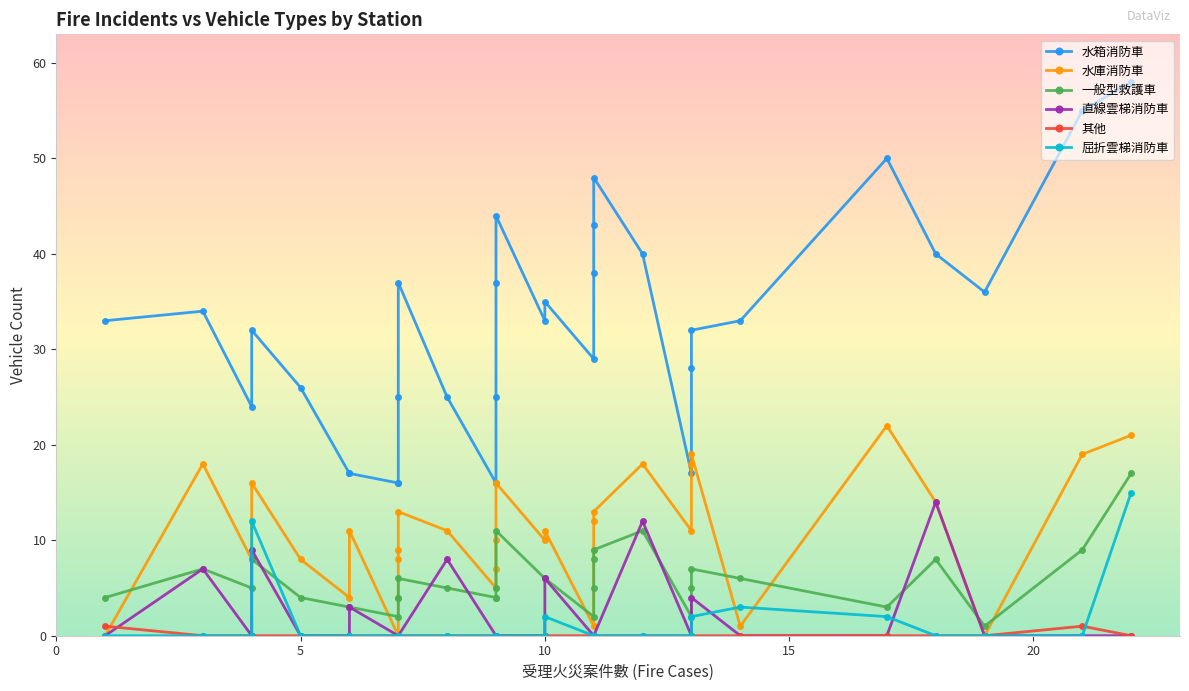

Which series has the largest range (max minus min)?

水箱消防車